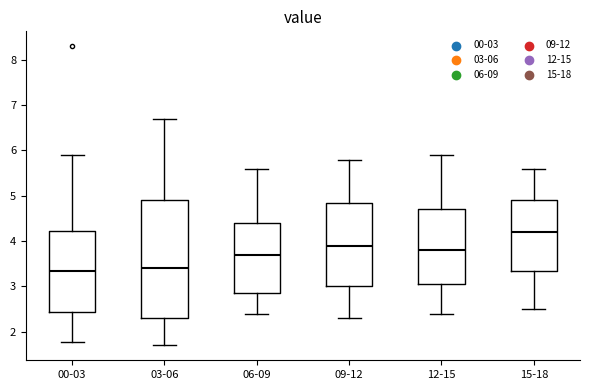

Where does the median line of the box for 06-09 sit on the y-axis? The values are not printed on the chart, so give them approximately, as read against the axis.

3.7